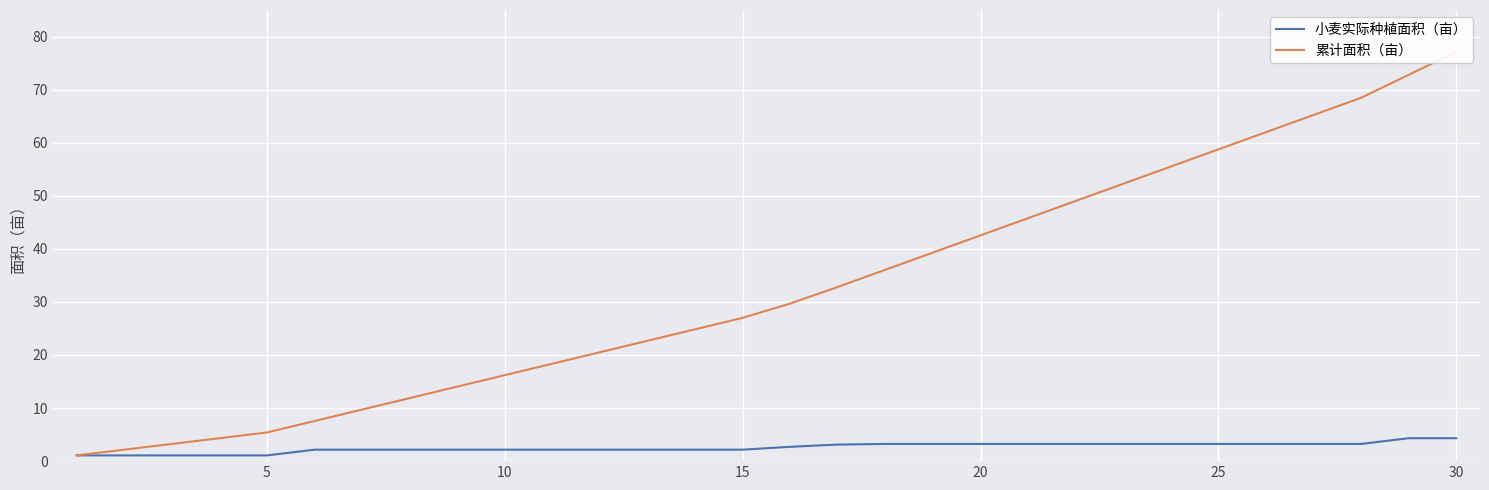

Which series has the widest spread of values?

累计面积（亩）